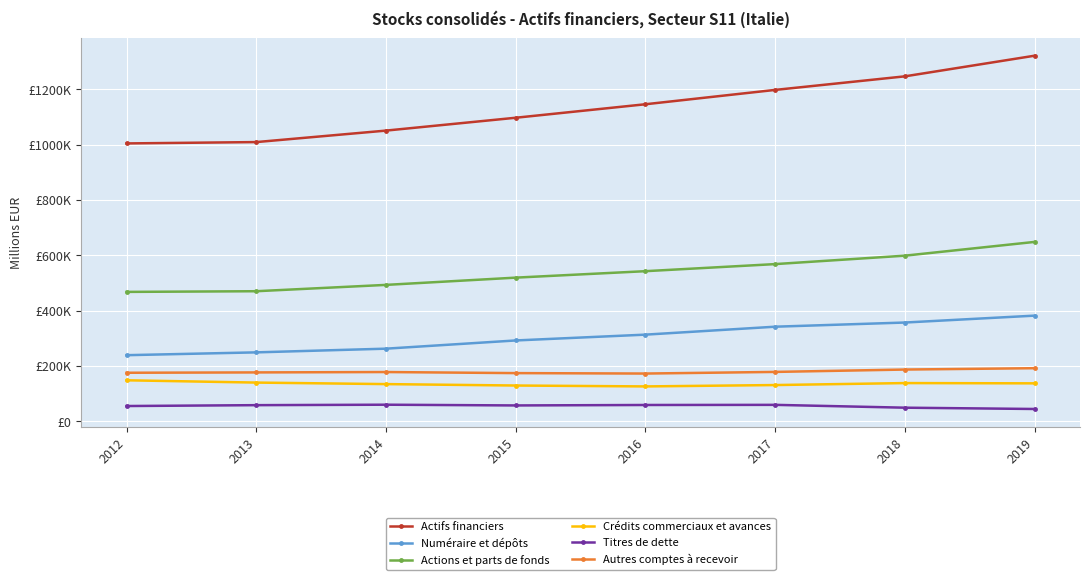

Rank the series by their maximum value, from lowest to highest.

Titres de dette, Crédits commerciaux et avances, Autres comptes à recevoir, Numéraire et dépôts, Actions et parts de fonds, Actifs financiers